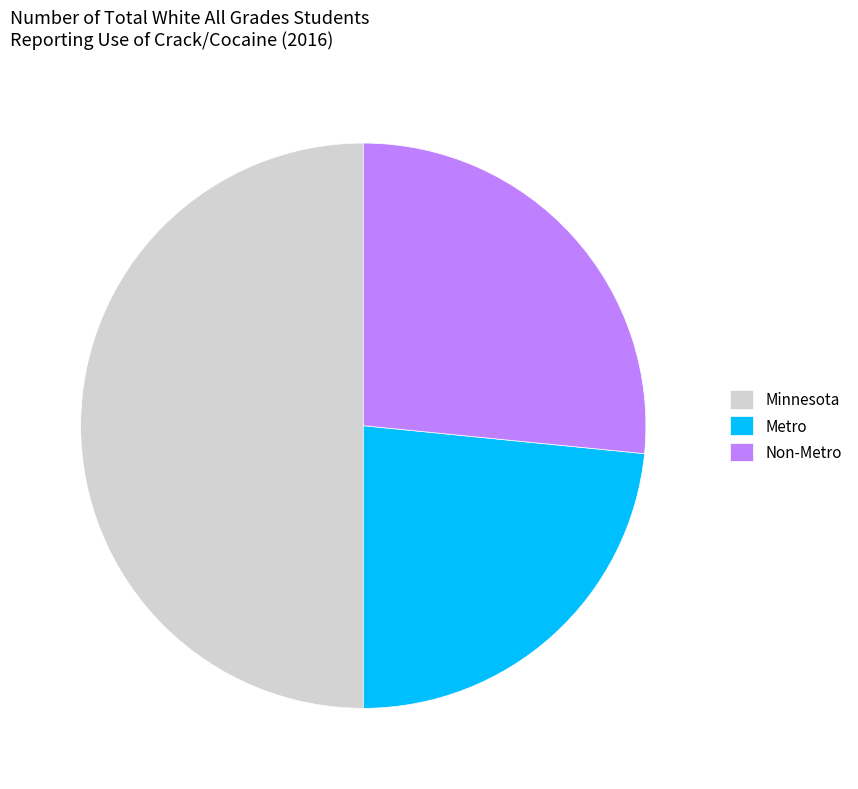

Is Metro the majority of the pie?

No